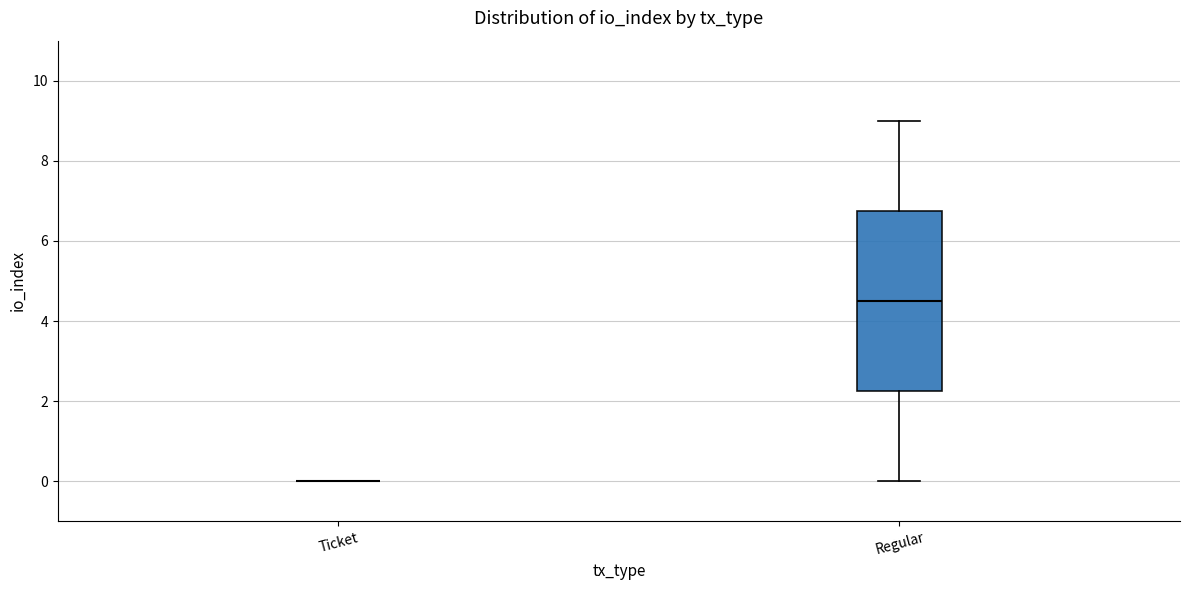

Reading left to right, transcribe this box plot: for each box, give where its median line is, the range the box spans, and where its two whiskers end, as read against the y-axis. The values are not printed on the chart, so give them approximately, as read against the axis.

Ticket: box collapsed to a line at 0.0, whiskers 0.0 to 0.0
Regular: median 4.6, box 2.2 to 6.8, whiskers 0.0 to 9.0